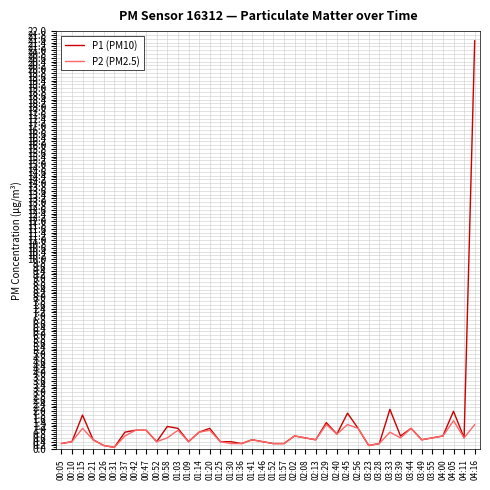

What is the difference between the maximum and minimum values in the P1 (PM10) series?

21.4